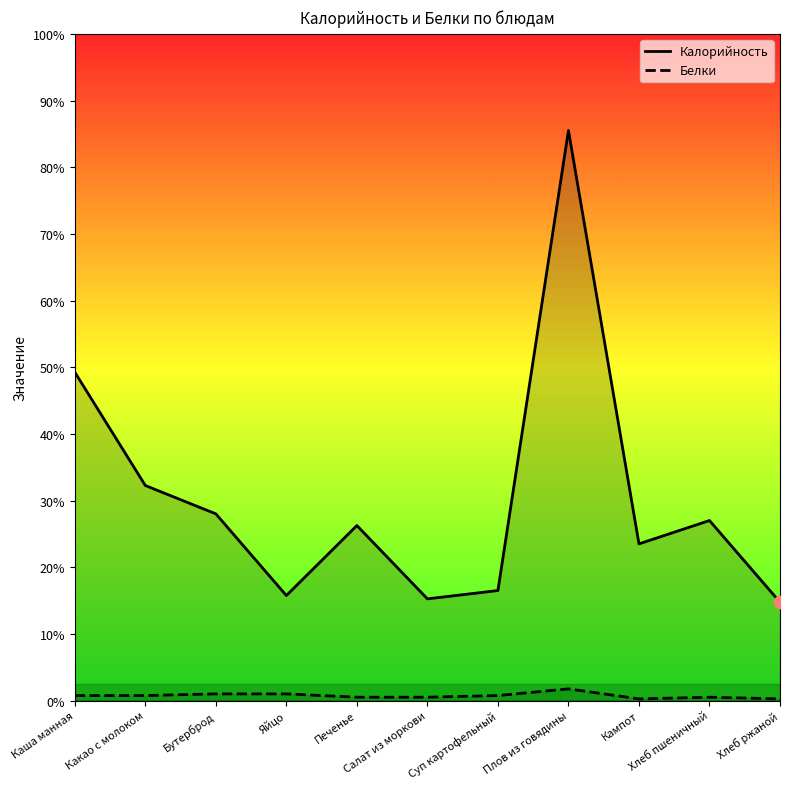

What are all the series names shown in the legend?

Калорийность, Белки